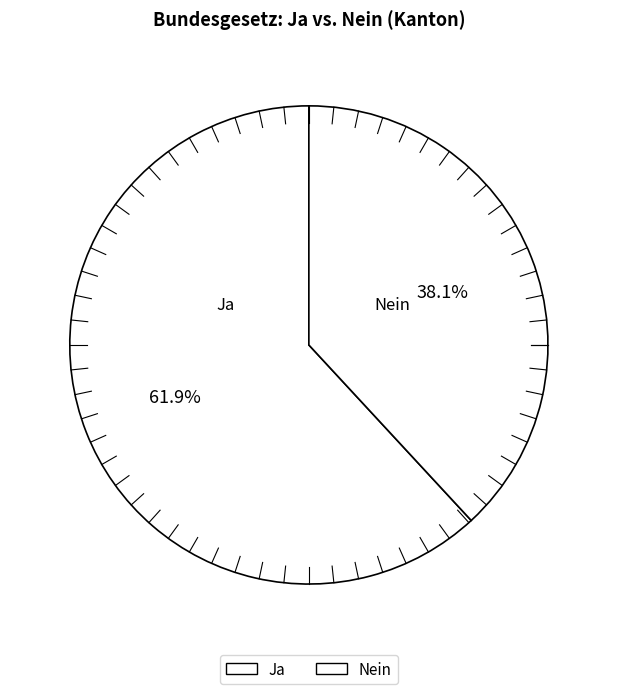

Rank the categories by value from highest to lowest.

Ja, Nein